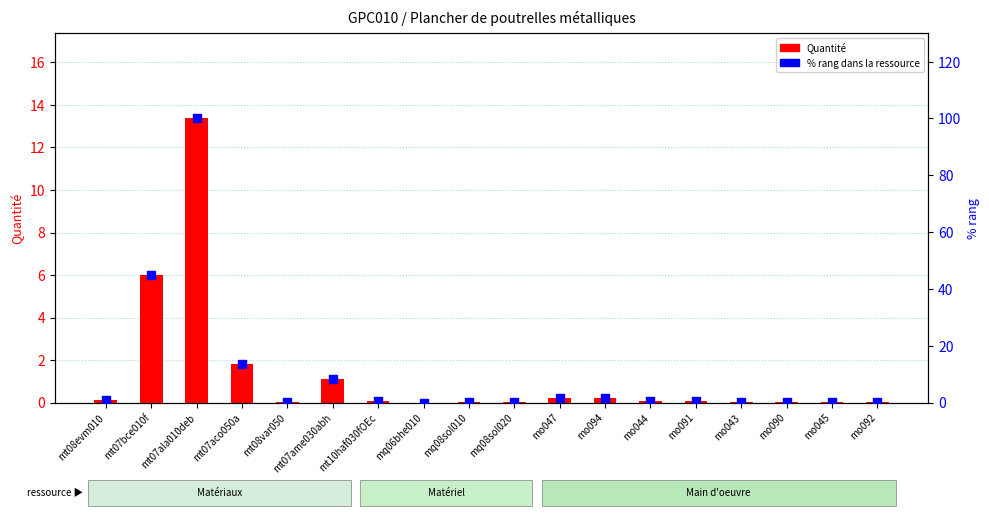

What are all the series names shown in the legend?

Quantité, % rang